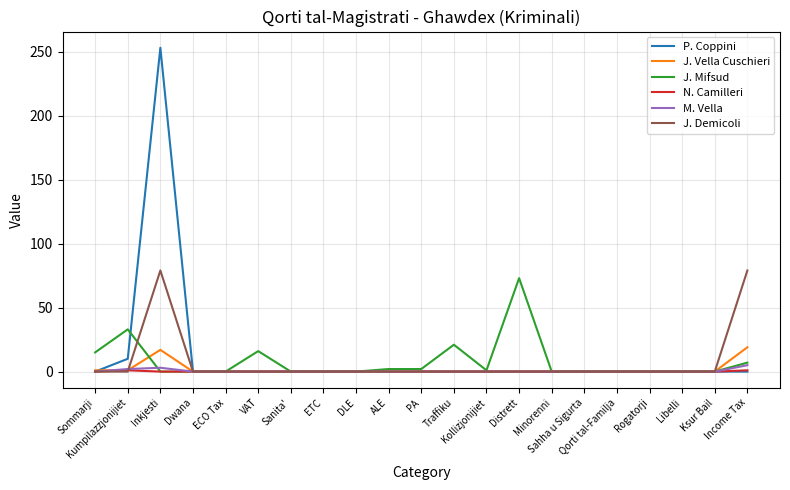

After their last crossing, which series has the higher values: J. Demicoli or M. Vella?

J. Demicoli